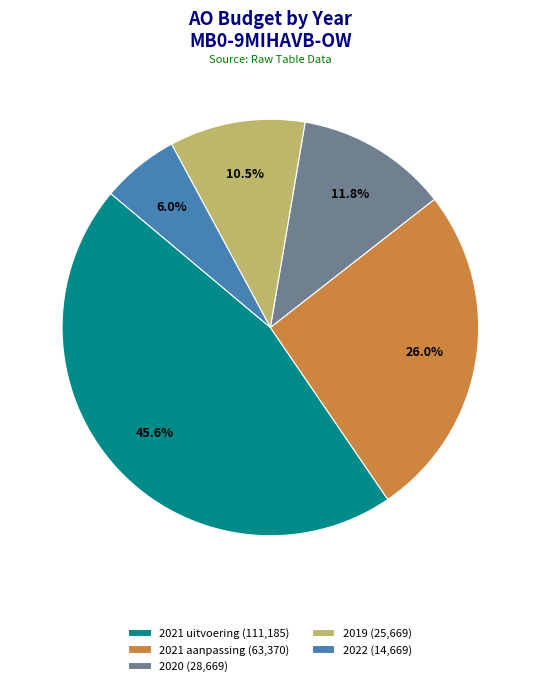

Is there a majority slice in this chart?

No